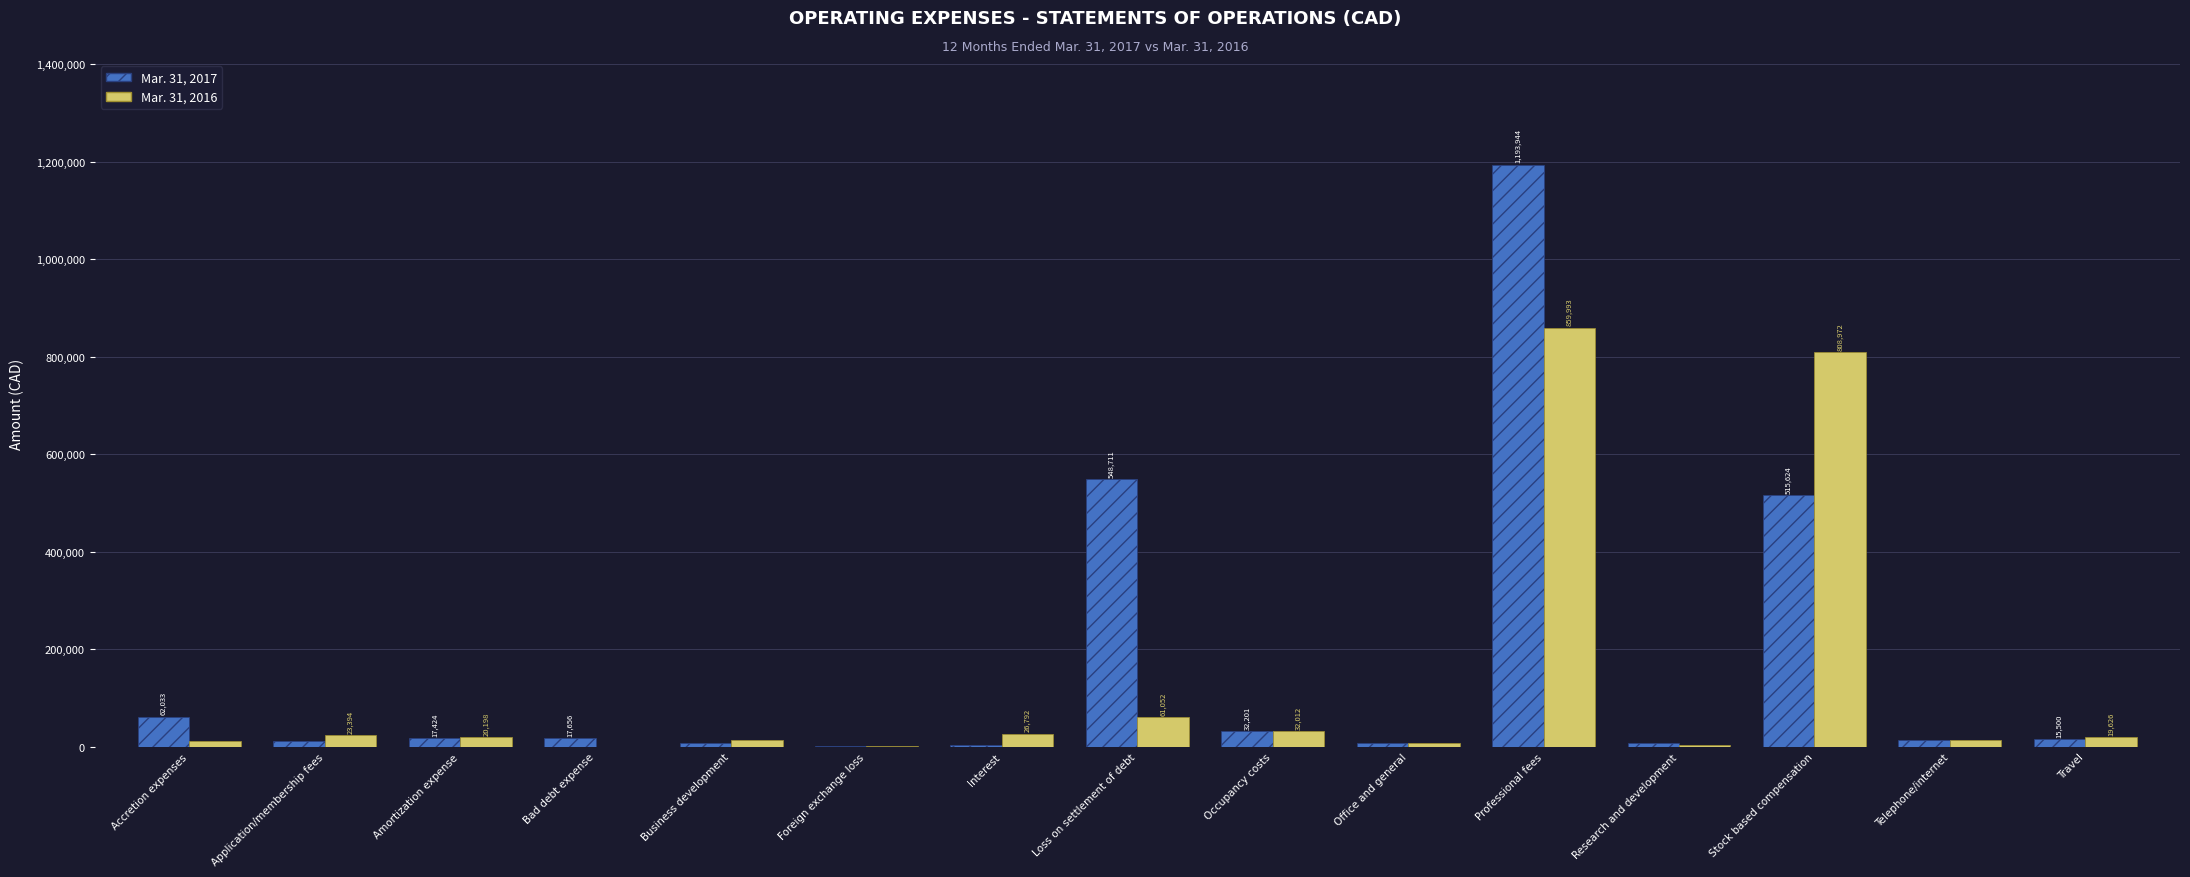

How many series are shown in this chart?

2